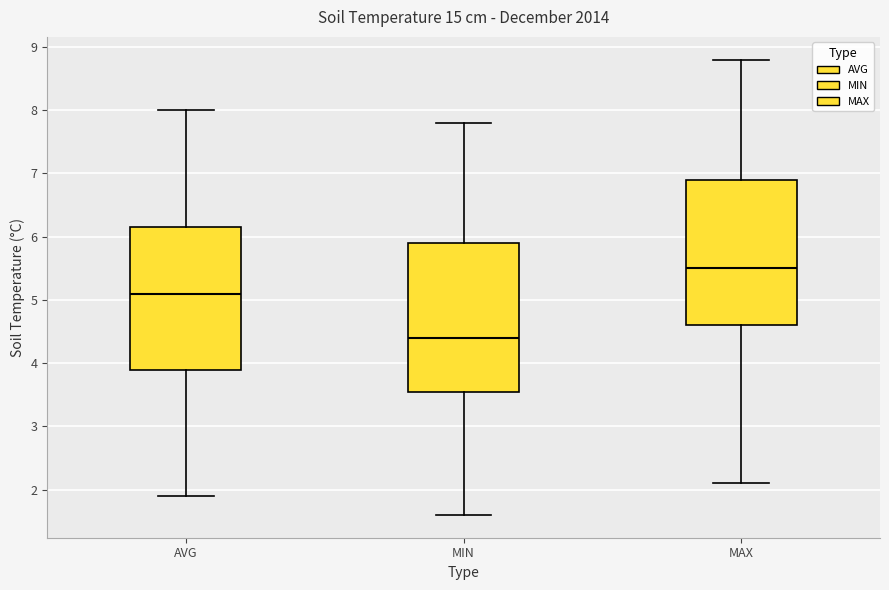

Which box has the lowest median line?

MIN